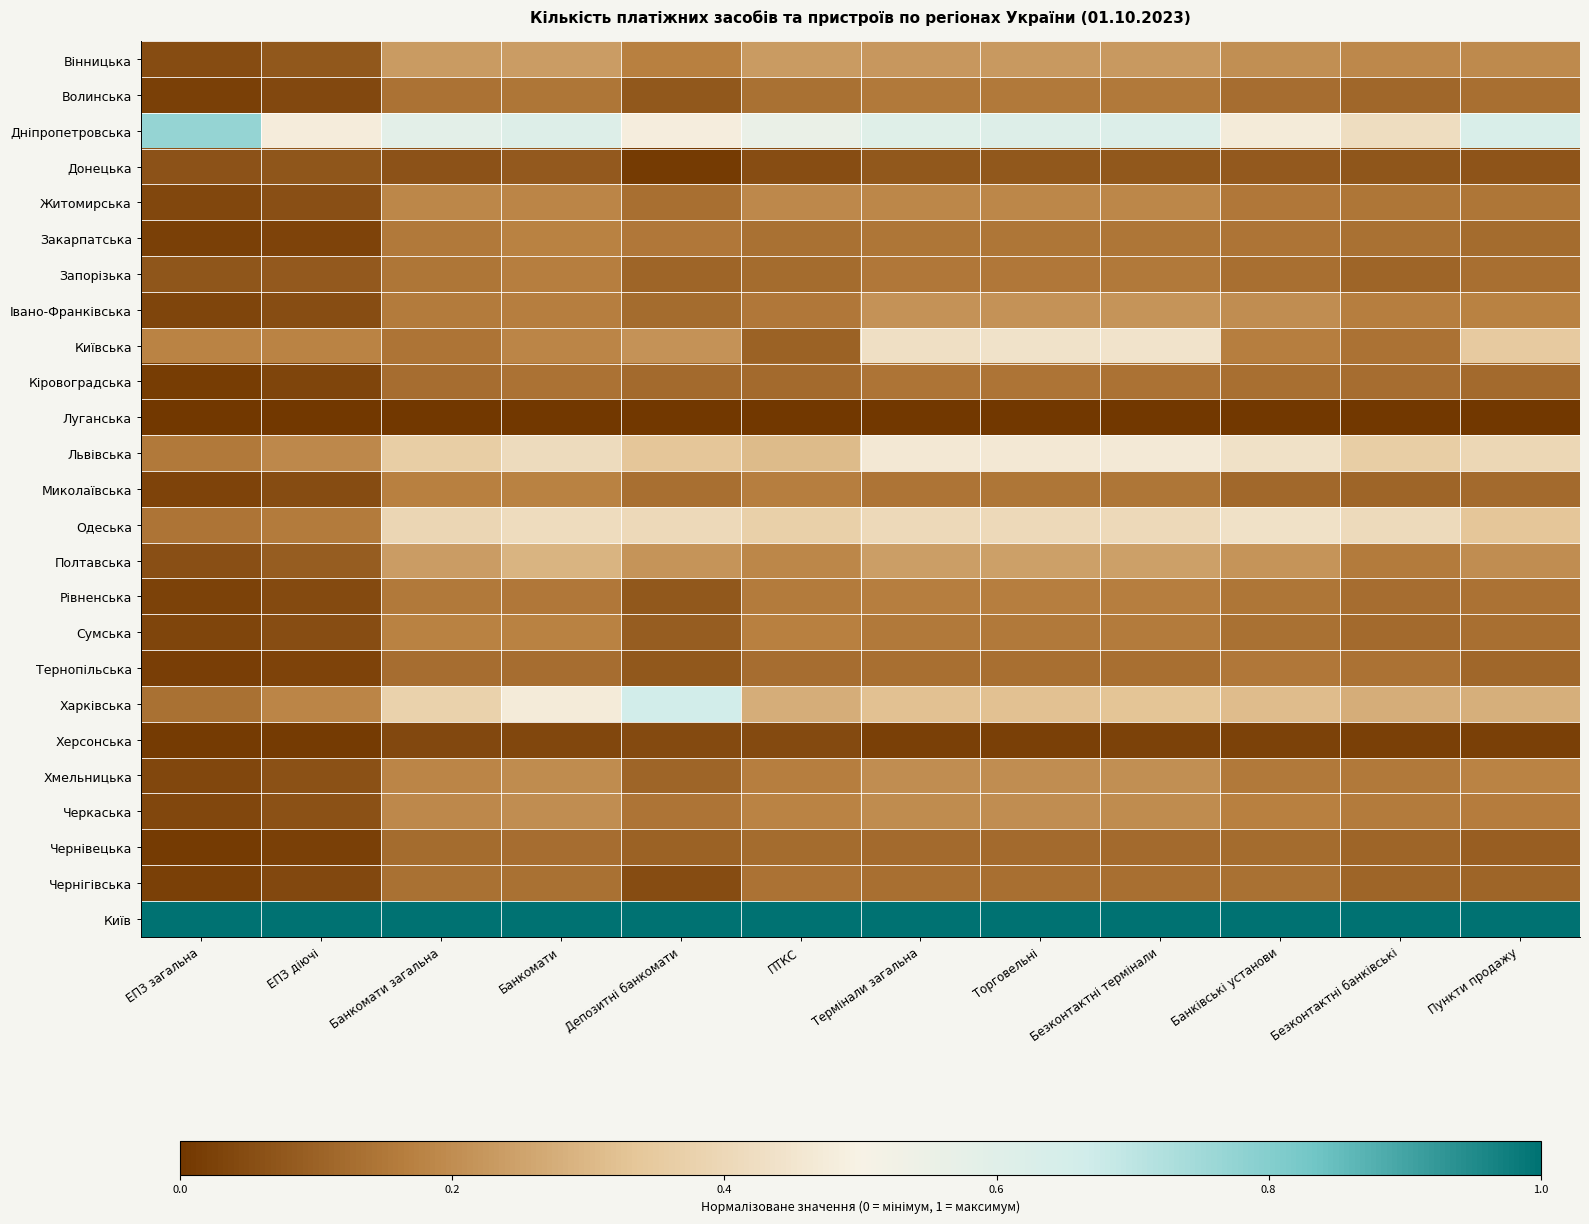

At how many categories does at least one series exceed 0?

12